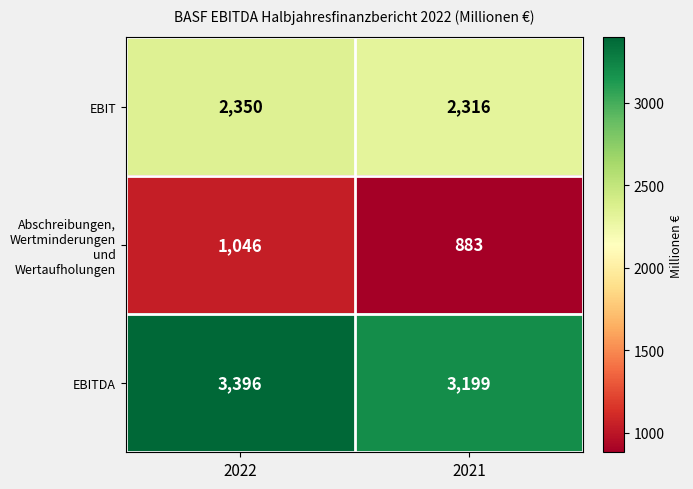

Rank the series by their maximum value, from highest to lowest.

EBITDA, EBIT, Abschreibungen, Wertminderungen und Wertaufholungen